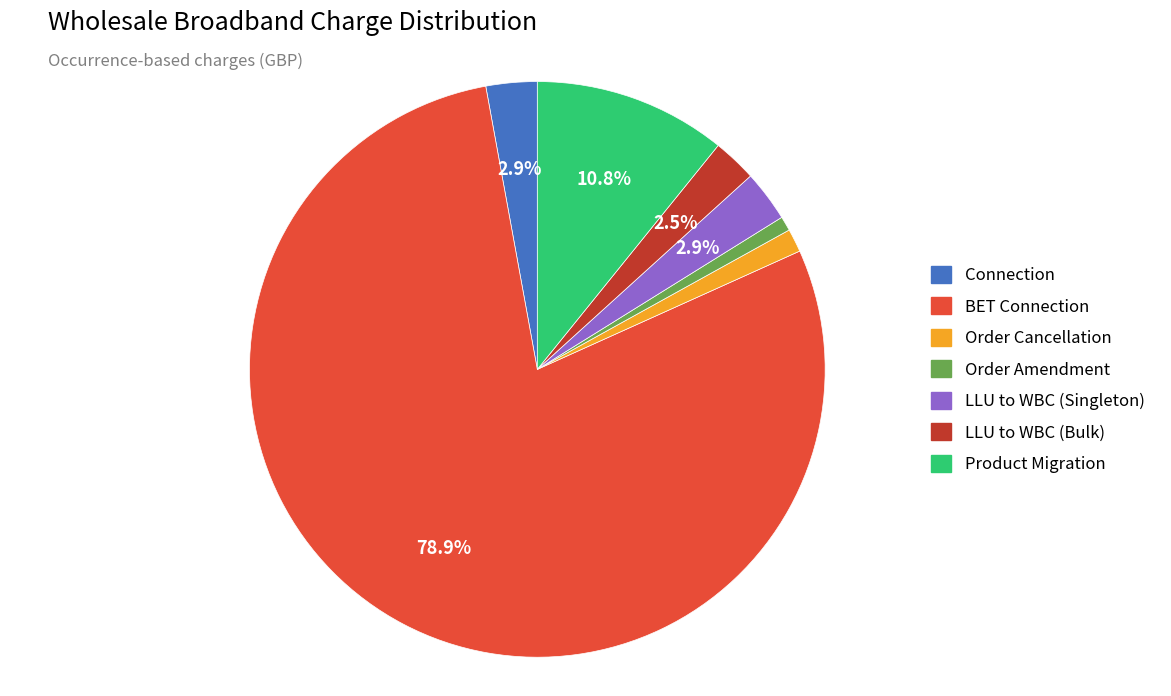

To the nearest percent, what is the average slice percentage?

14%